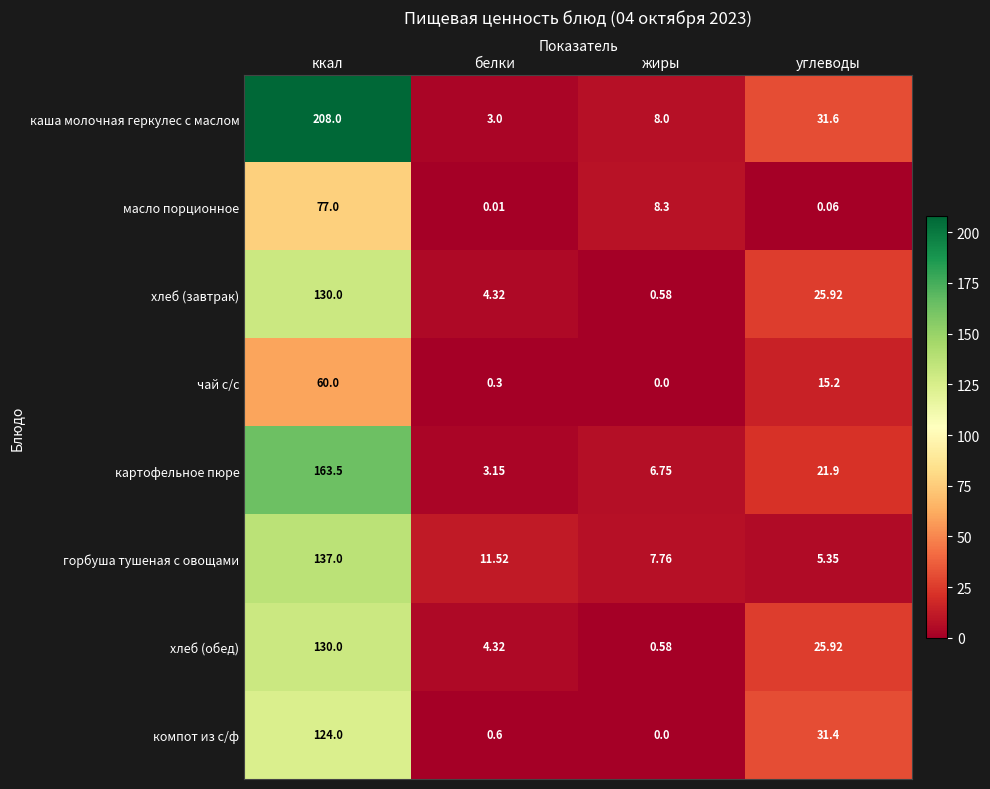

List the labels in order of горбуша тушеная с овощами value, largest first.

ккал, белки, жиры, углеводы